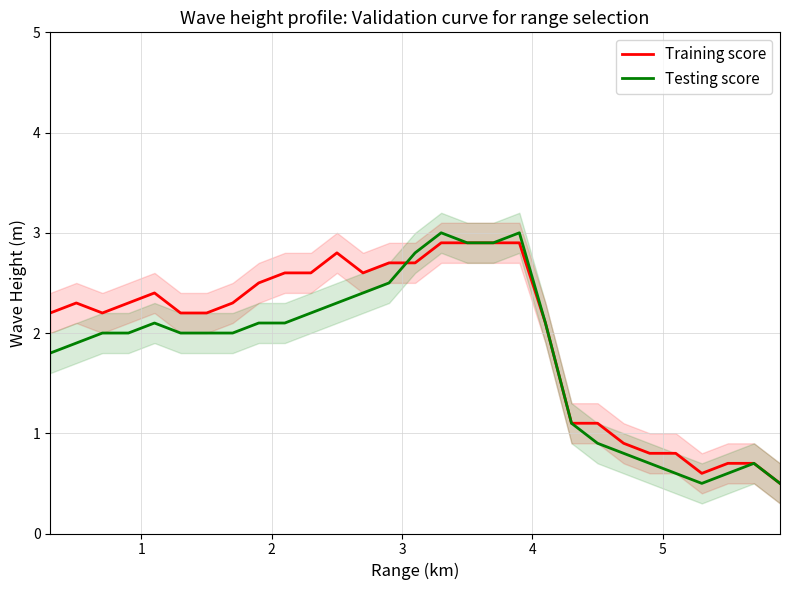

Is it true that Training score equals 3.7 at 14?

False